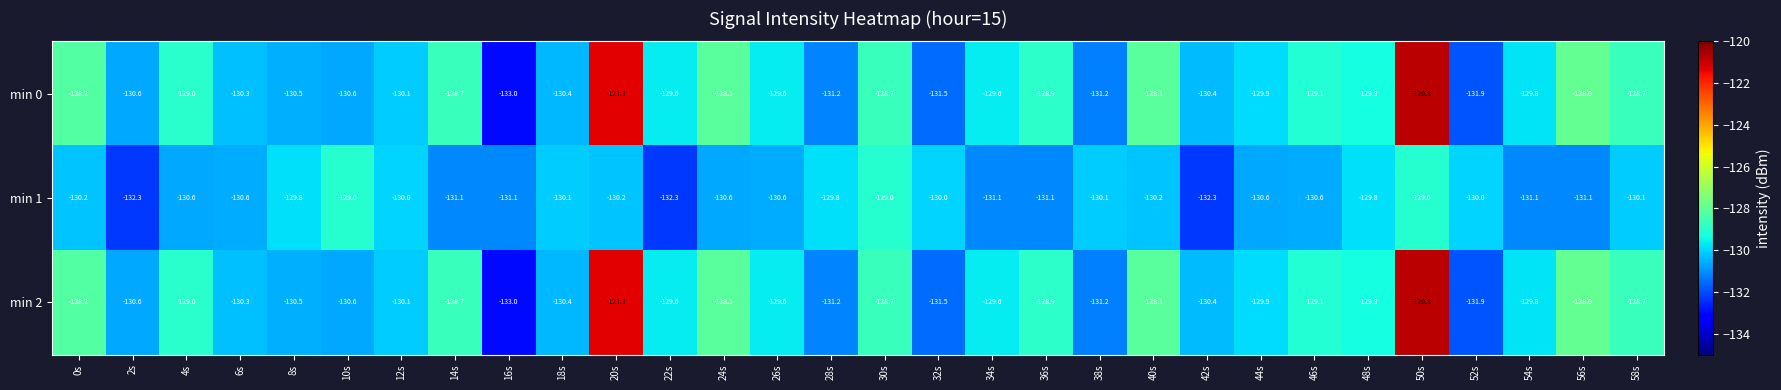

What is the highest value of the min 2 series?

-120.8